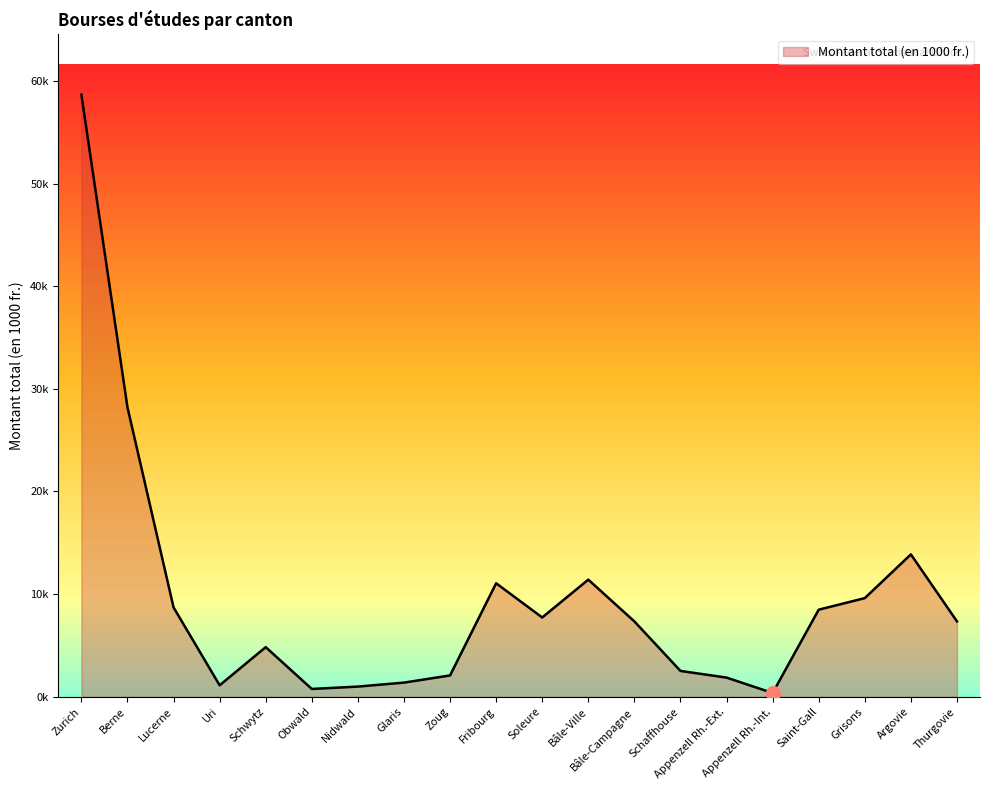

Reading left to right, transcribe all the data shown in this chart.

58666.2	28196.7	8703.5	1115.9	4832.1	759.2	988.7	1376.7	2076.7	11054.9	7724.6	11408.8	7338.8	2514.9	1865.1	365.1	8483.2	9609.0	13870.3	7344.6